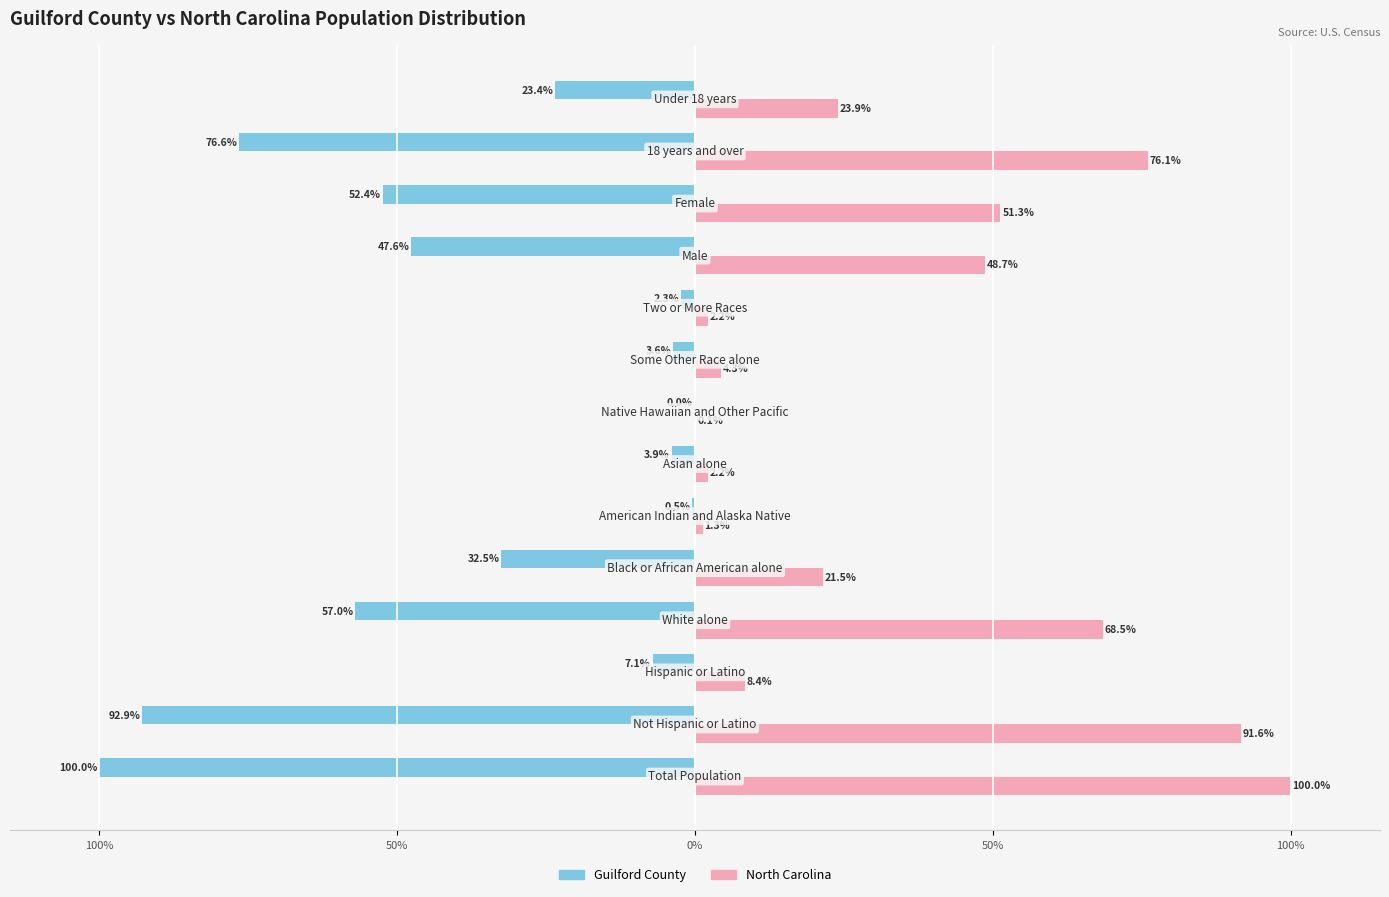

What is the sum of all North Carolina values?

500.0